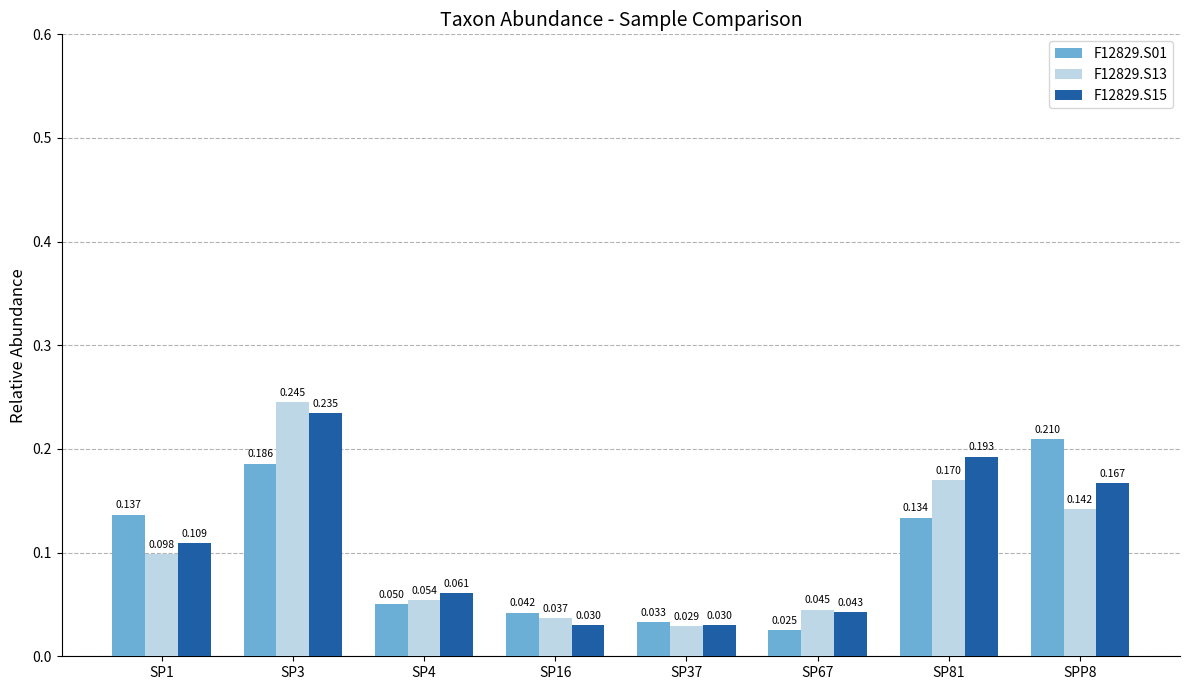

Count the number of categories in the chart.

8